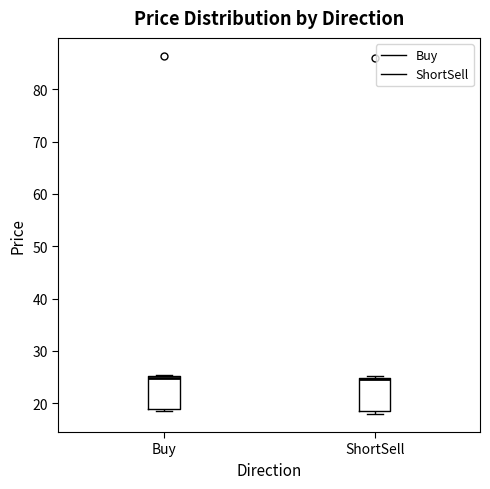

Reading left to right, read every box against the y-axis: the position of its median line, the range the box covers, and the ends of its whiskers. The values are not printed on the chart, so give them approximately, as read against the axis.

Buy: median 25 (just below the box's upper edge), box 19 to 25, whiskers 19 (just below the box's lower edge) to 25
ShortSell: median 25 (drawn on the box's upper edge), box 18 to 25, whiskers 18 (just below the box's lower edge) to 25 (just above the box's upper edge)